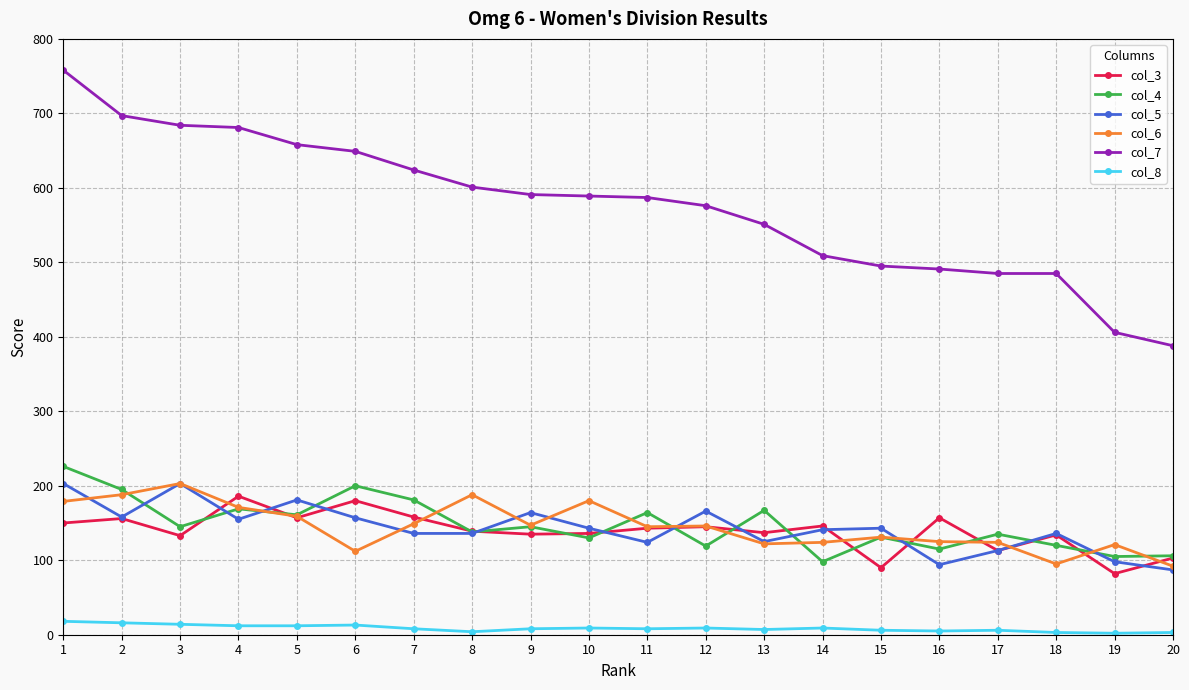

What is the total value across all series at 17?

976